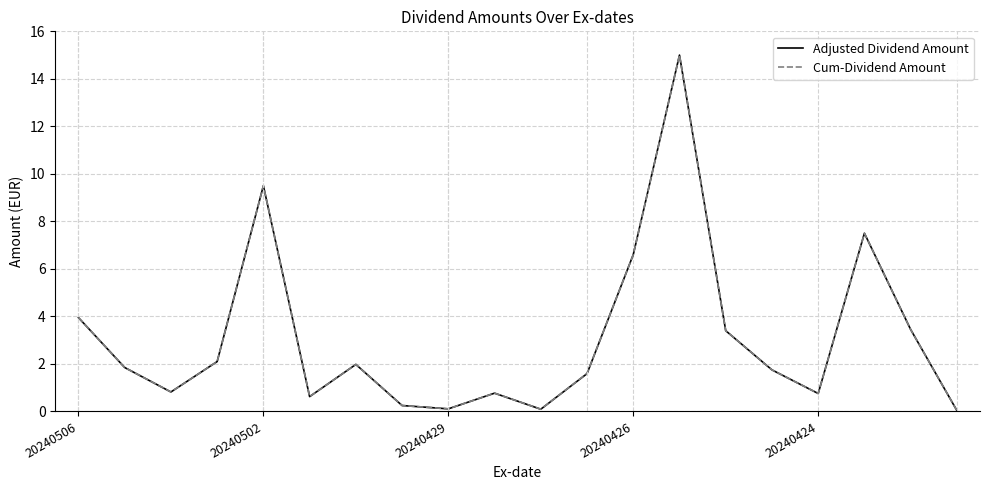

What is the label of the 20th point from the right?

20240506